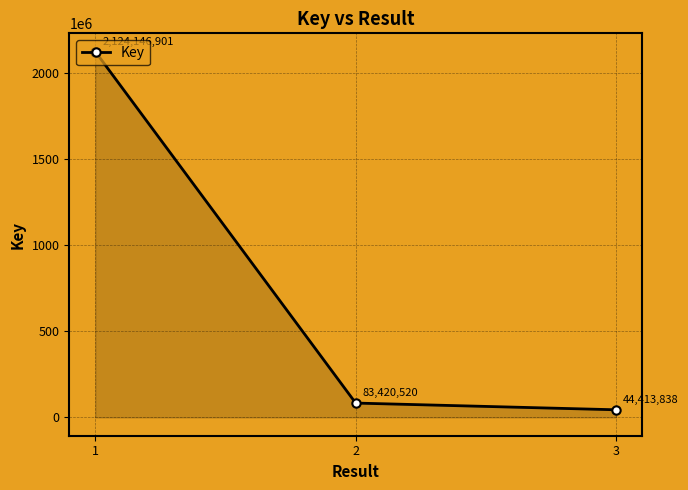

Is it true that the value at 2 is 83420520?

True